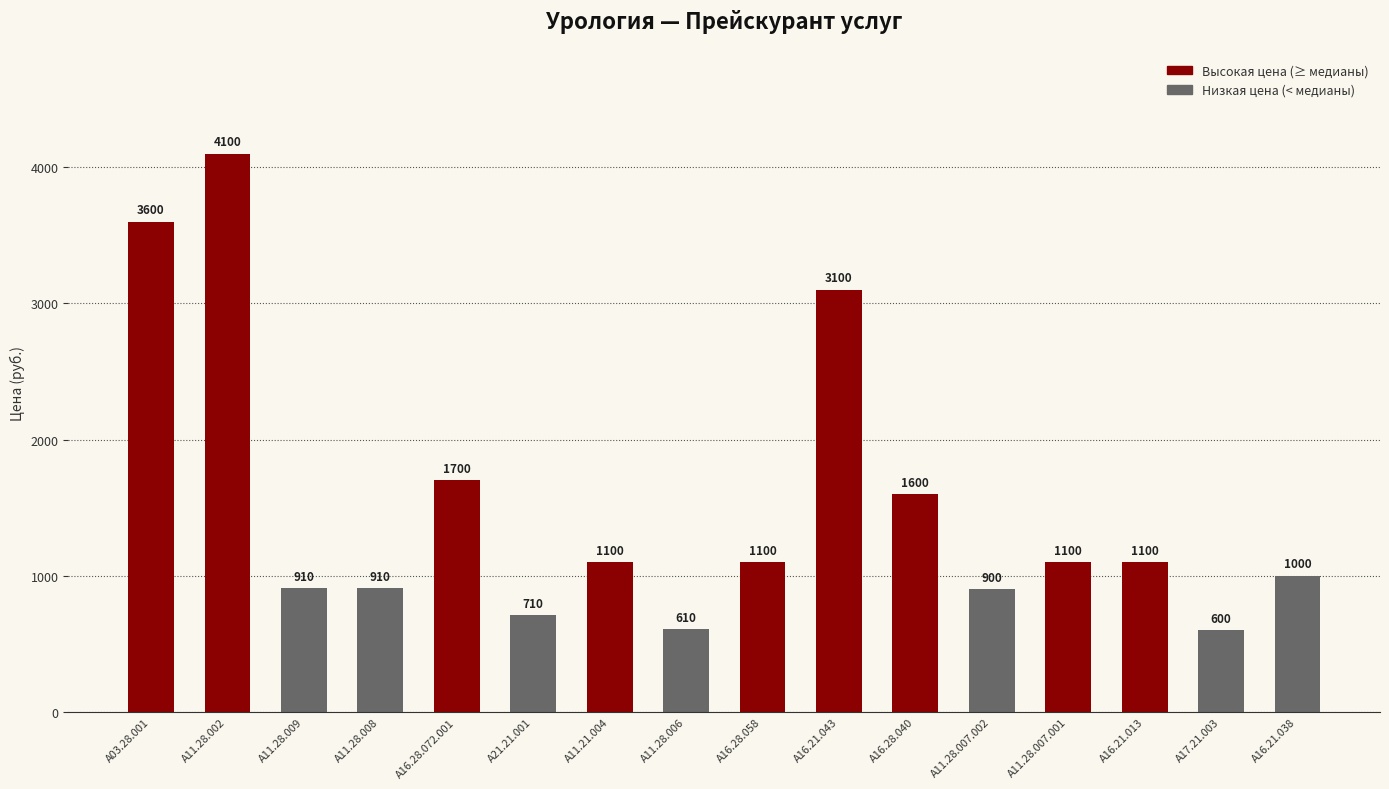

At which label is the value closest to 2350?

A16.28.072.001